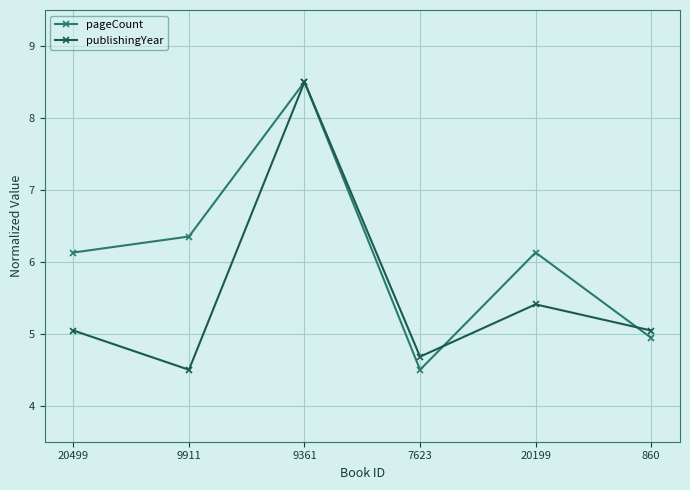

What is the difference between the maximum and minimum values in the publishingYear series?

4.0